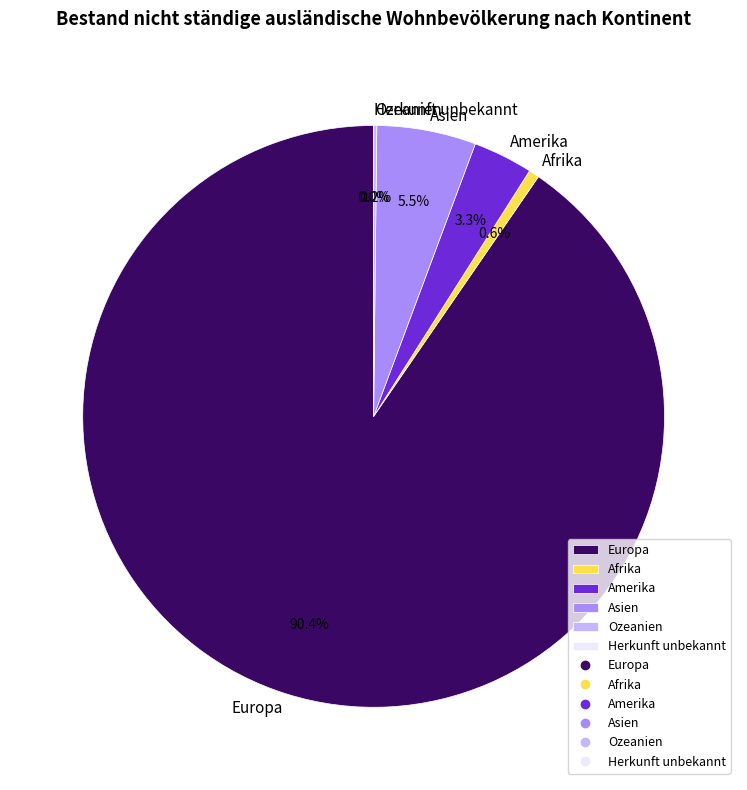

What percentage do Asien and Europa together represent?

95.9%